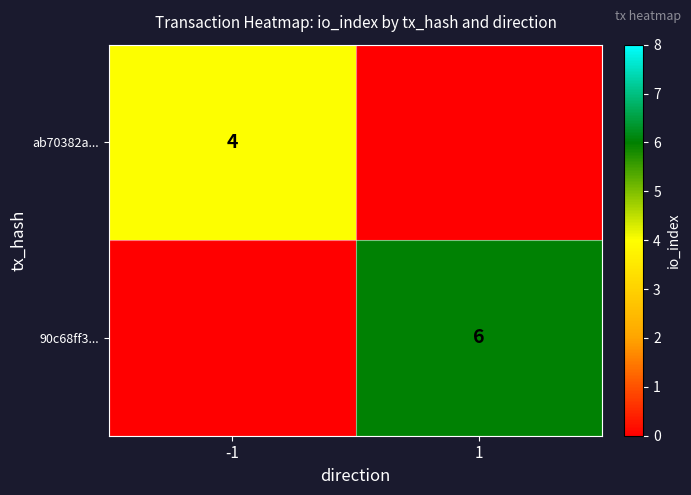

Is it true that ab70382a... equals 4 at -1?

True